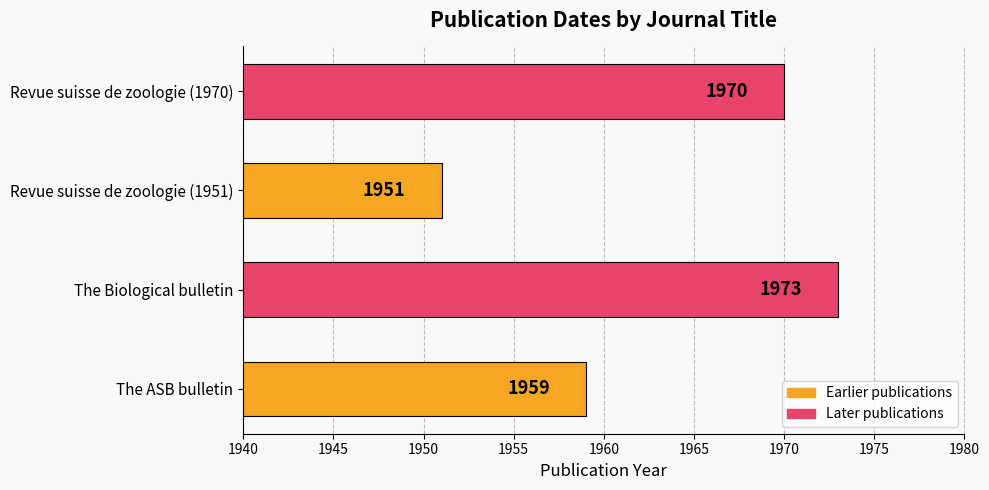

Reading top to bottom, list all the values displayed in this chart.

Revue suisse de zoologie (1970)=1970	Revue suisse de zoologie (1951)=1951	The Biological bulletin=1973	The ASB bulletin=1959